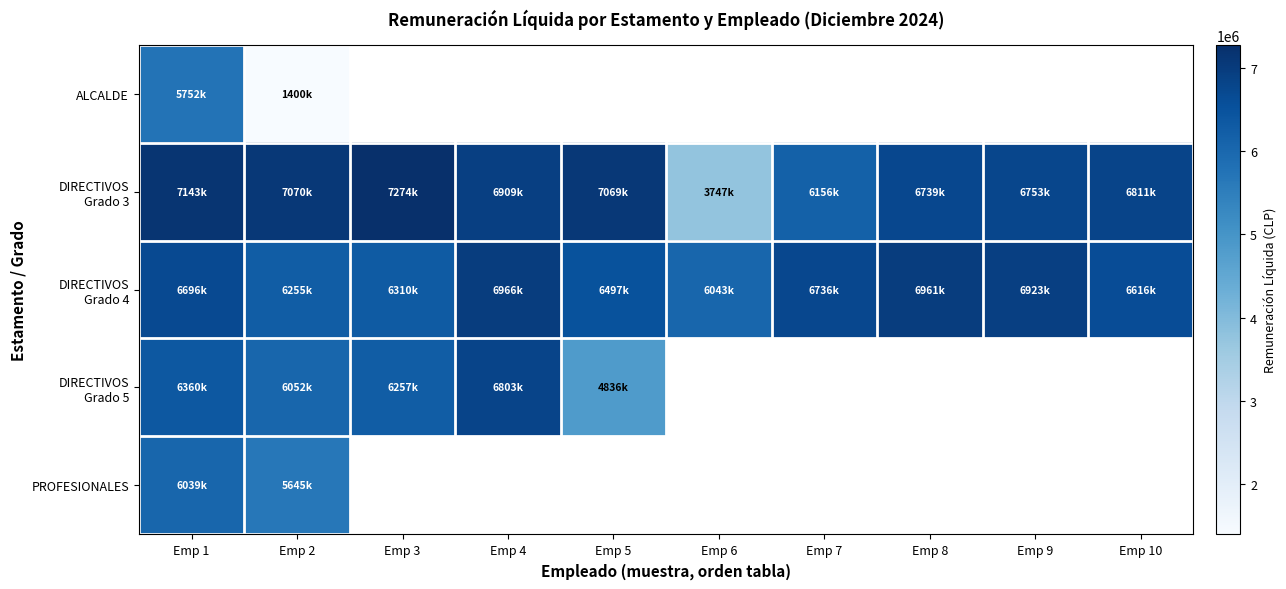

What is the minimum value shown in the chart?

1400267.0